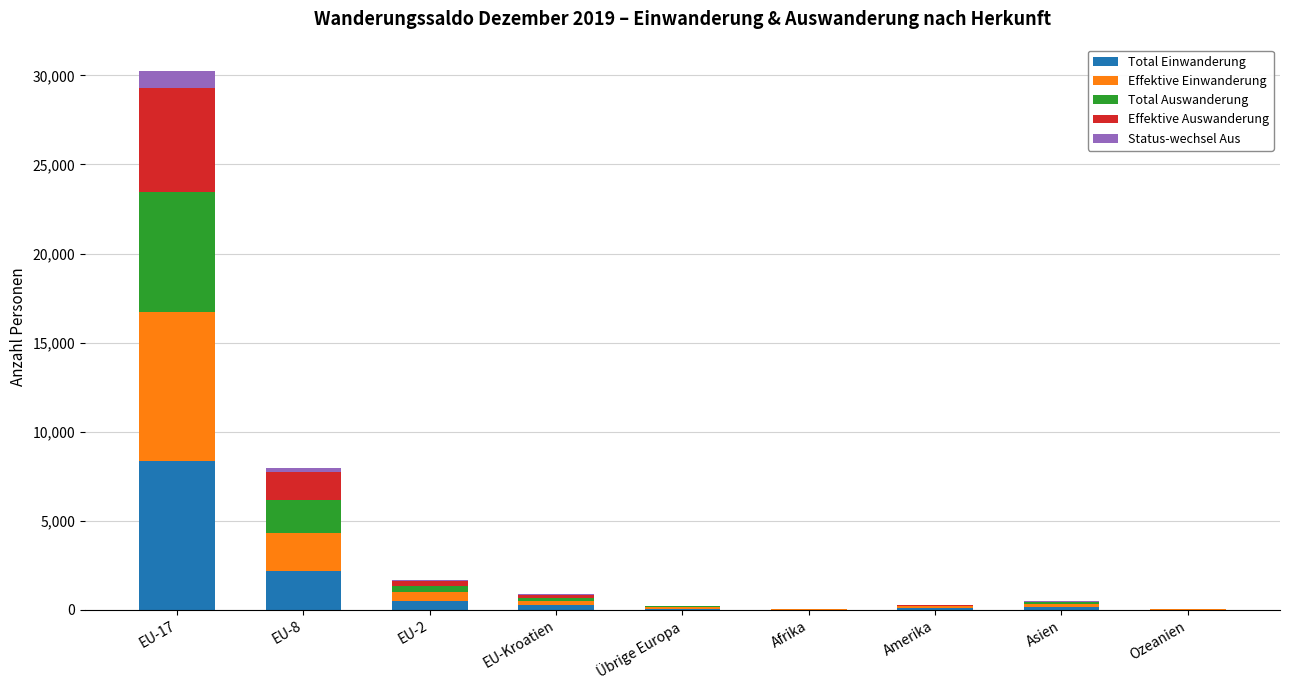

At which category is the sum across all series the highest?

EU-17